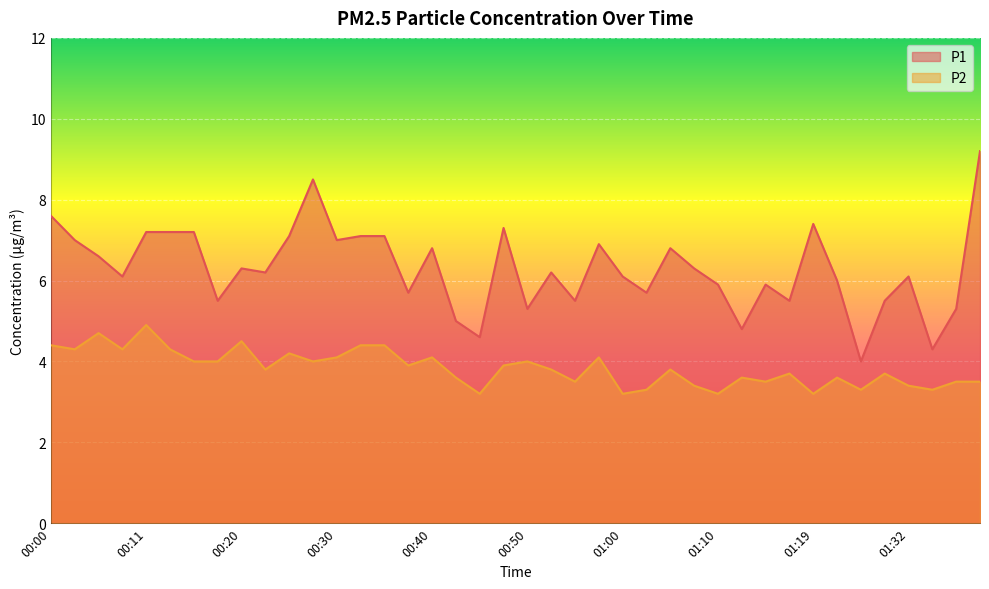

The value of P2 at 00:42 is 5.8. True or false?

False